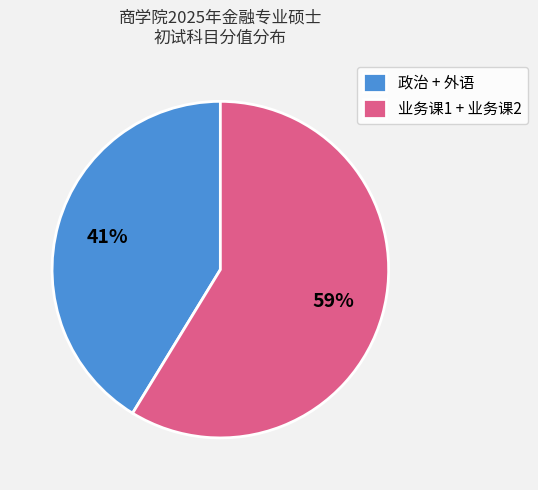

True or false: 政治 + 外语 accounts for 41% of the total.

True